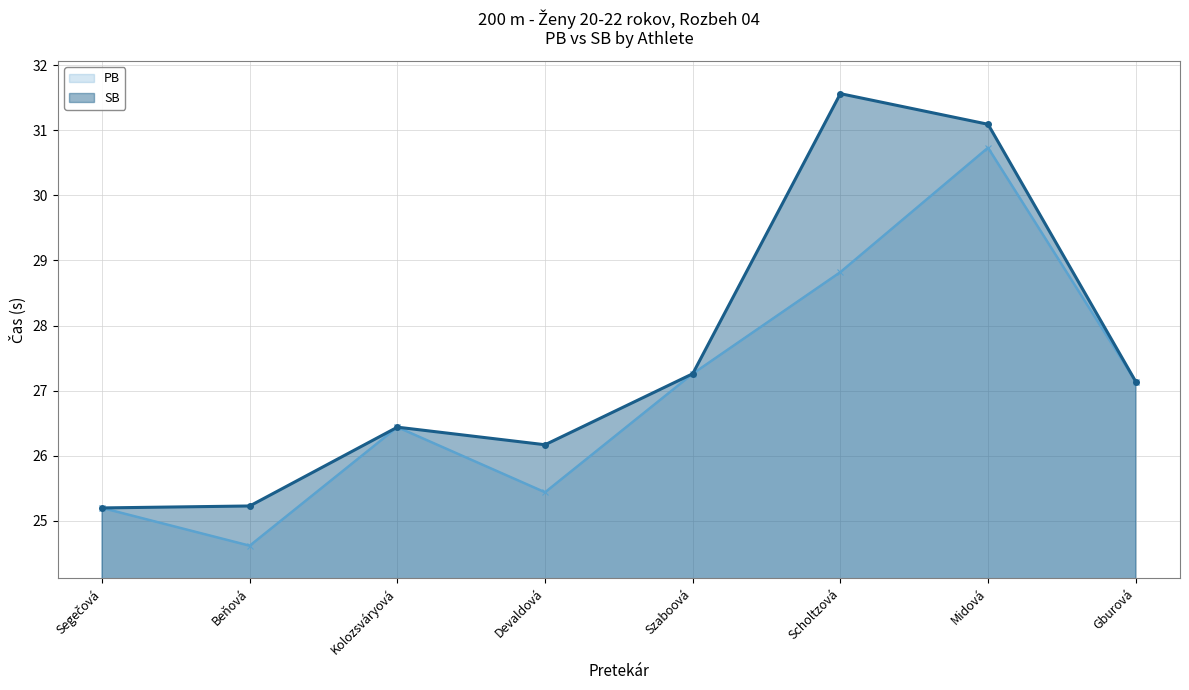

Where is the first local minimum for PB?

Beňová